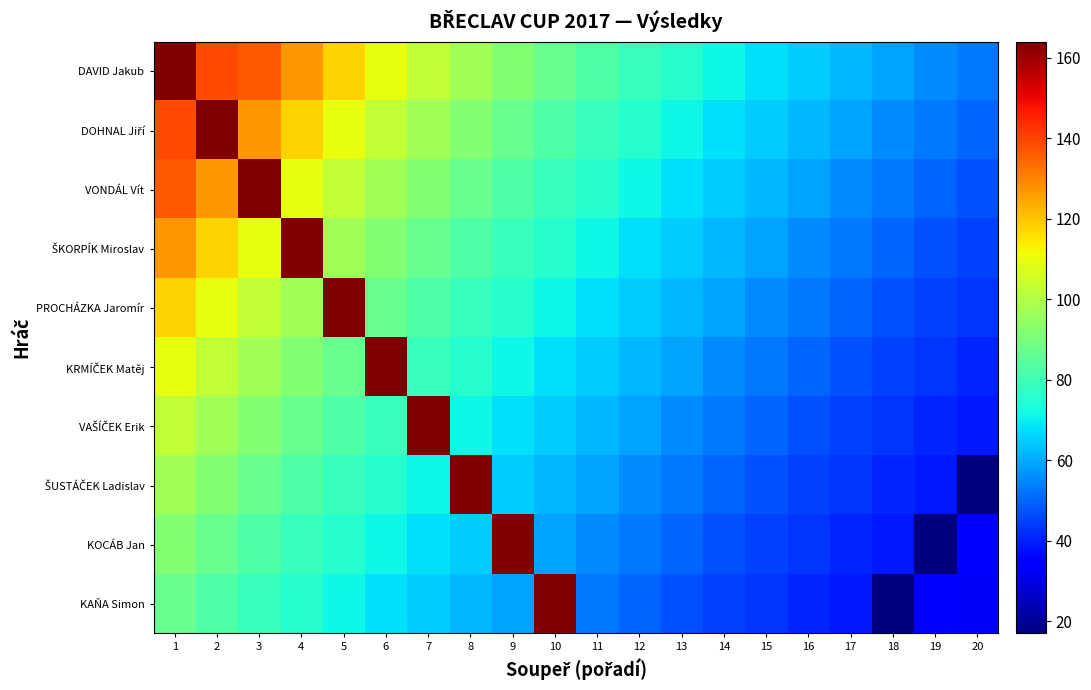

Which label corresponds to the largest value in the chart?

1